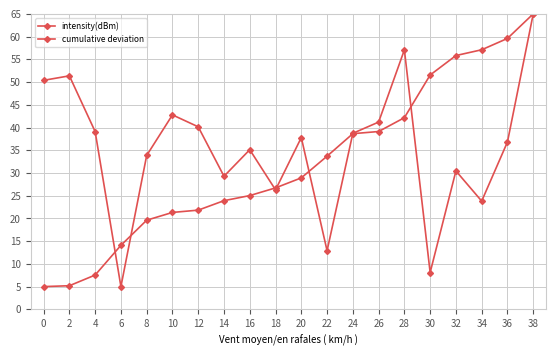

How many values in the cumulative deviation series exceed 28?

10